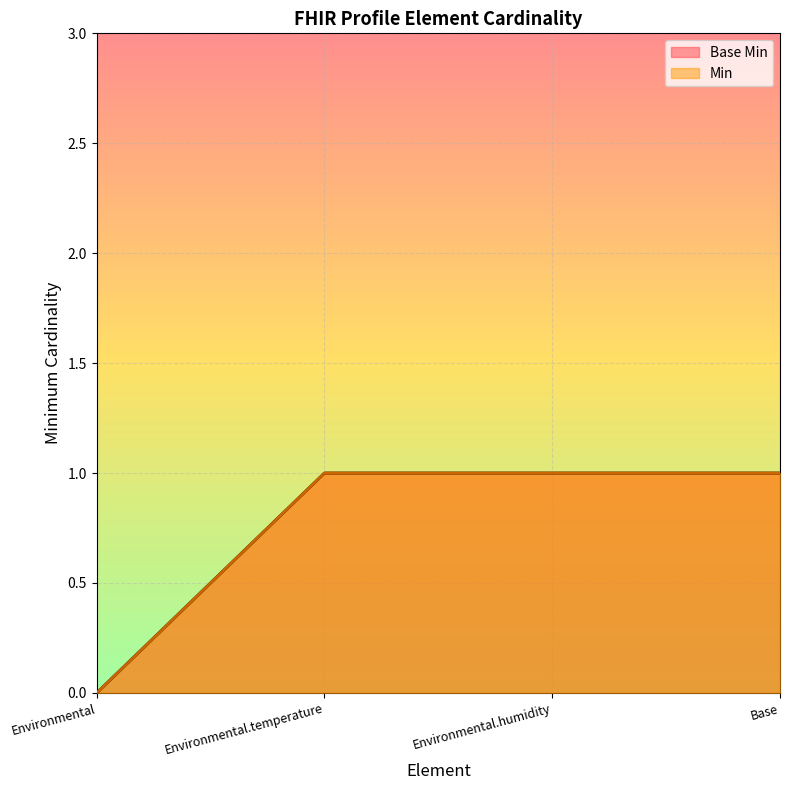

What is the total value across all series at Environmental.humidity?

2